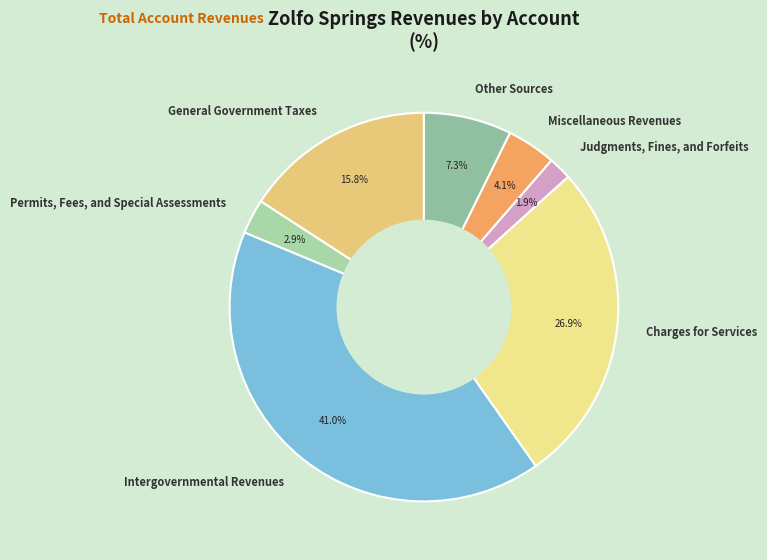

Which has a higher value, Other Sources or Judgments, Fines, and Forfeits?

Other Sources